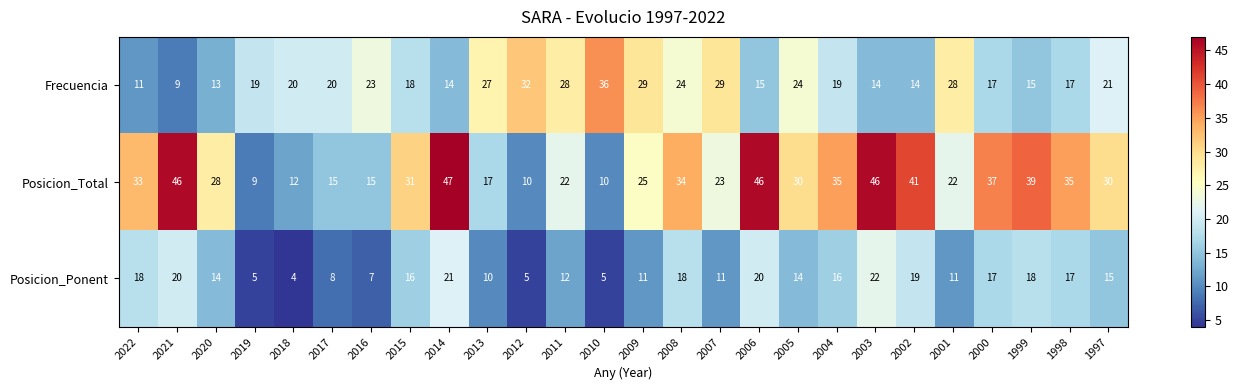

What is the difference between the maximum and minimum values in the Frecuencia series?

27